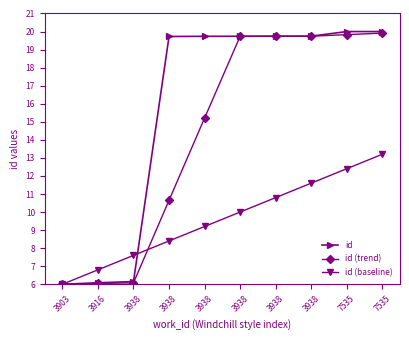

At which category does the chart reach its minimum across all series?

3903